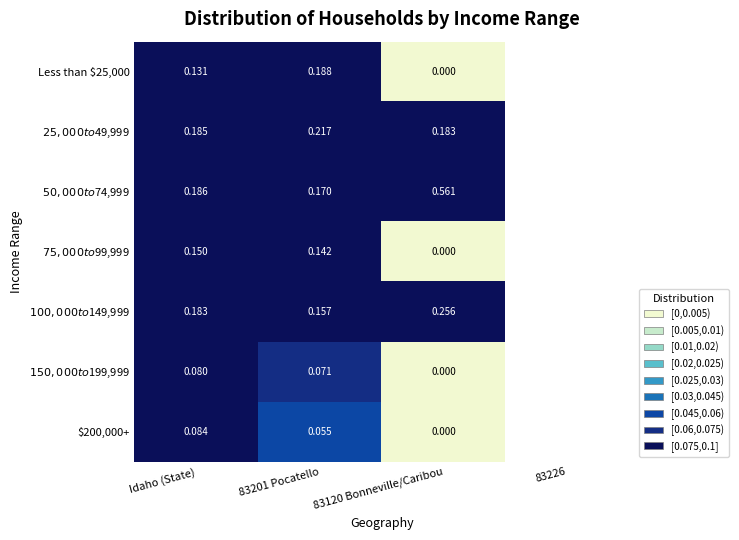

At how many categories does at least one series exceed 0?

3